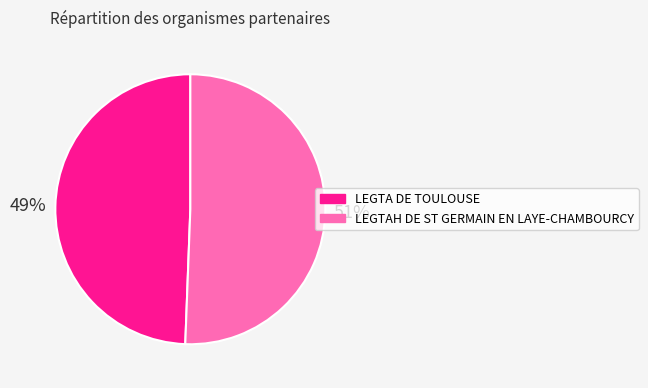

To the nearest percent, what is the average slice percentage?

50%